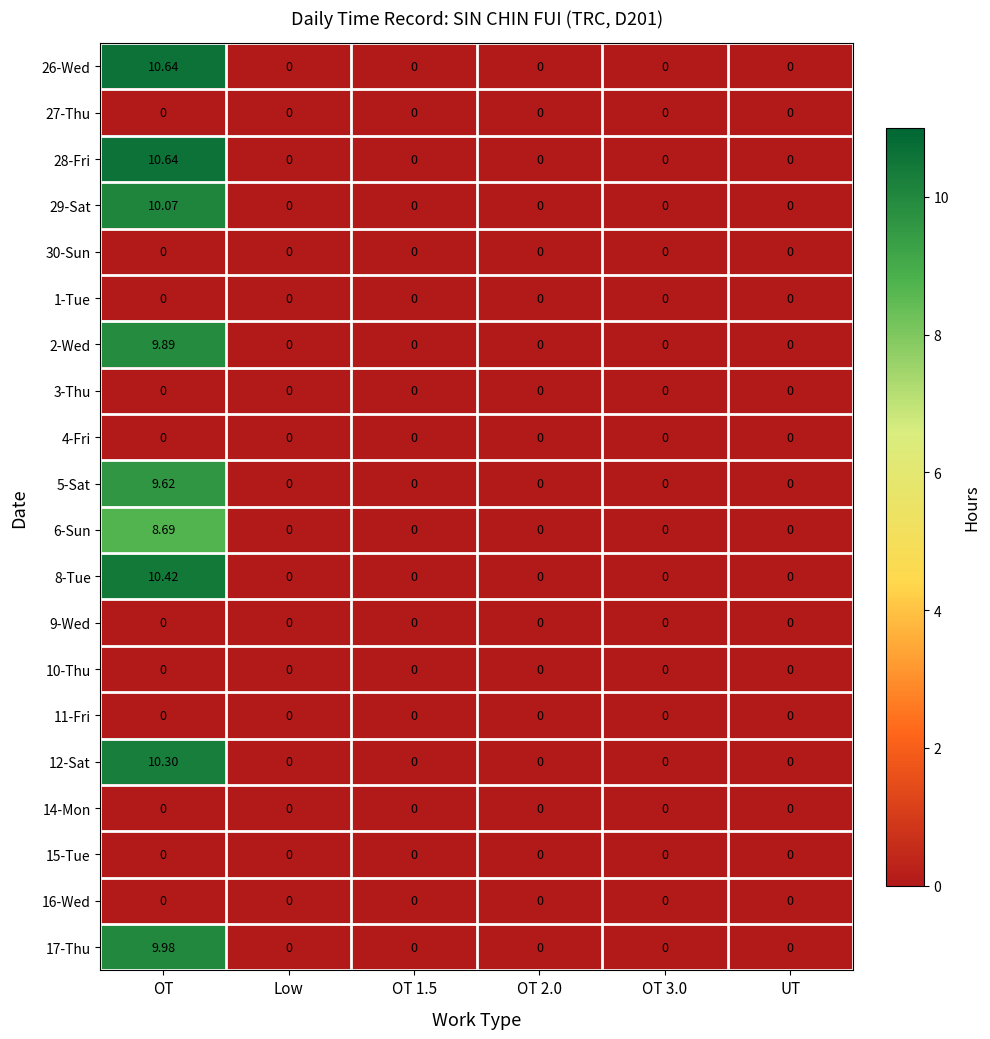

At which label does 2-Wed reach its peak?

OT